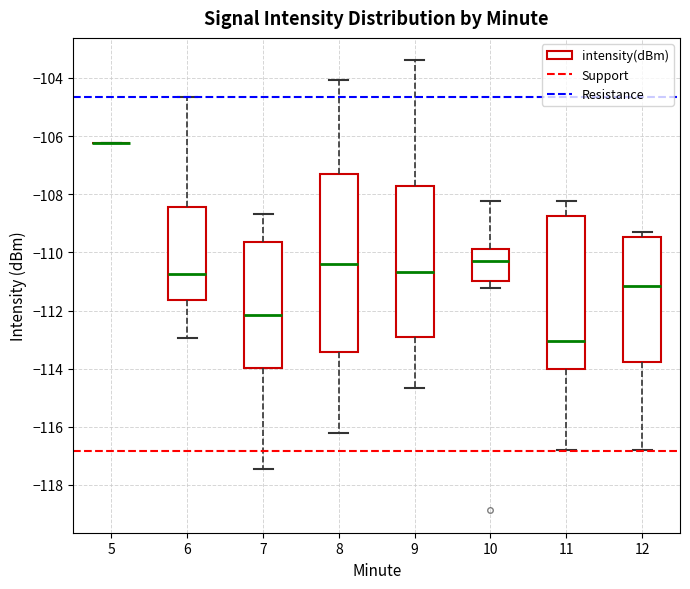

Reading left to right, read every box against the y-axis: the position of its median line, the range the box covers, and the ends of its whiskers. The values are not printed on the chart, so give them approximately, as read against the axis.

5: box collapsed to a line at -106.2, whiskers -106.2 to -106.2
6: median -110.8, box -111.6 to -108.4, whiskers -113.0 to -104.6
7: median -112.2, box -114.0 to -109.6, whiskers -117.4 to -108.6
8: median -110.4, box -113.4 to -107.2, whiskers -116.2 to -104.0
9: median -110.6, box -113.0 to -107.6, whiskers -114.6 to -103.4
10: median -110.2, box -111.0 to -109.8, whiskers -111.2 to -108.2
11: median -113.0, box -114.0 to -108.8, whiskers -116.8 to -108.2
12: median -111.2, box -113.8 to -109.4, whiskers -116.8 to -109.2